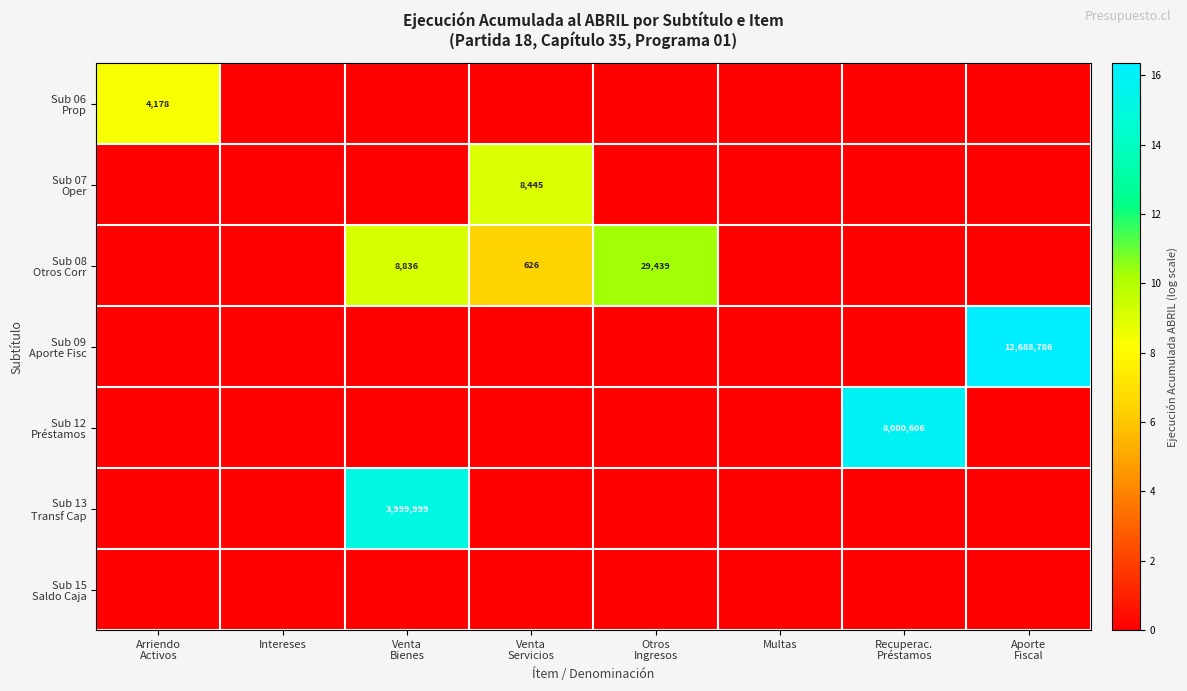

The Sub 06 Prop series shows 8.3 at Arriendo Activos. True or false?

True